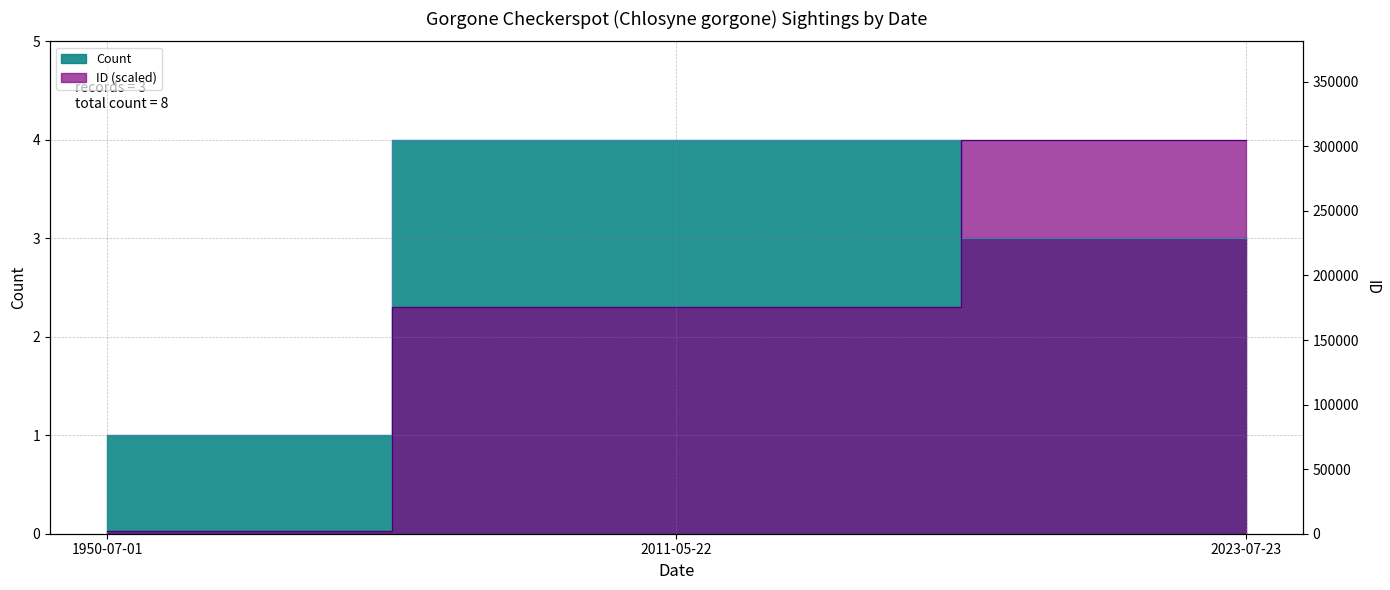

The value of ID at 1950-07-01 is 0.0. True or false?

False